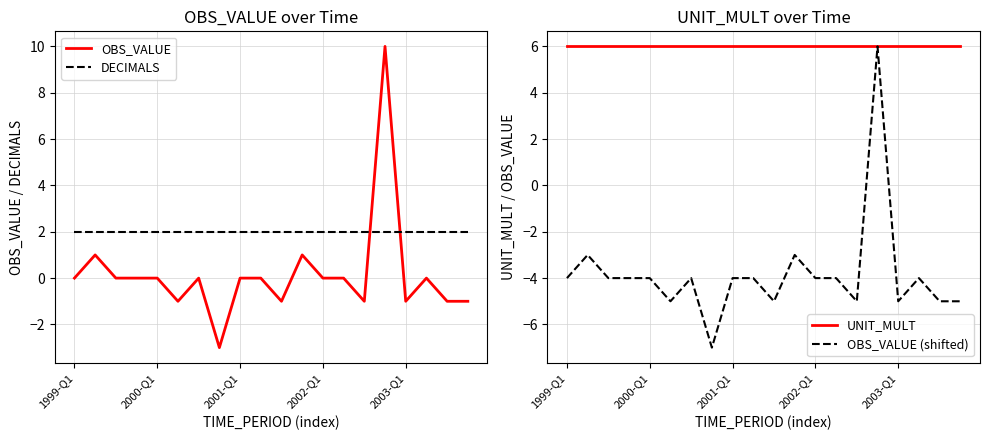

How many intersections are there between OBS_VALUE and DECIMALS?

2